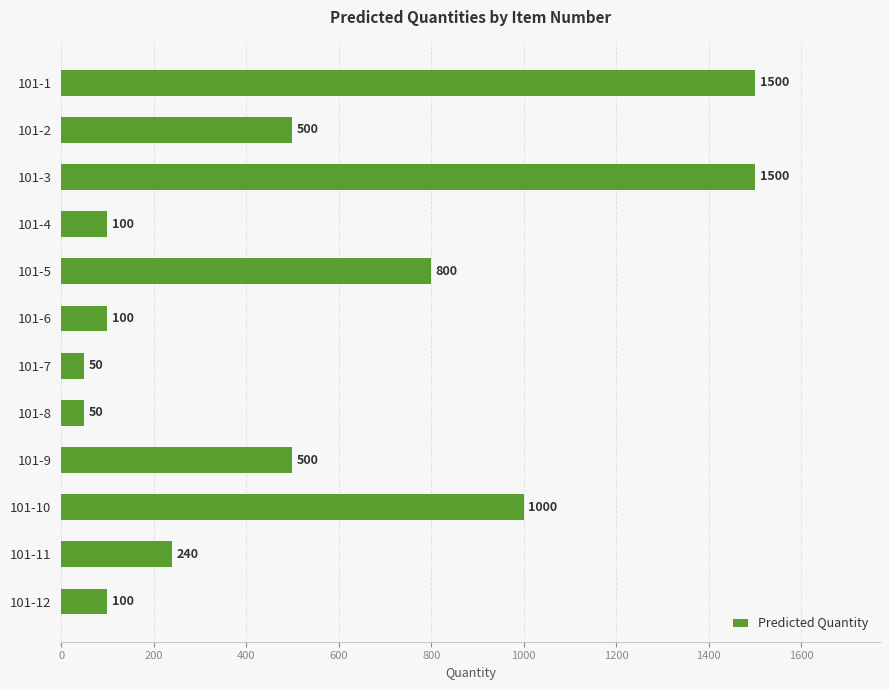

What is the value of the 5th bar from the top?

800